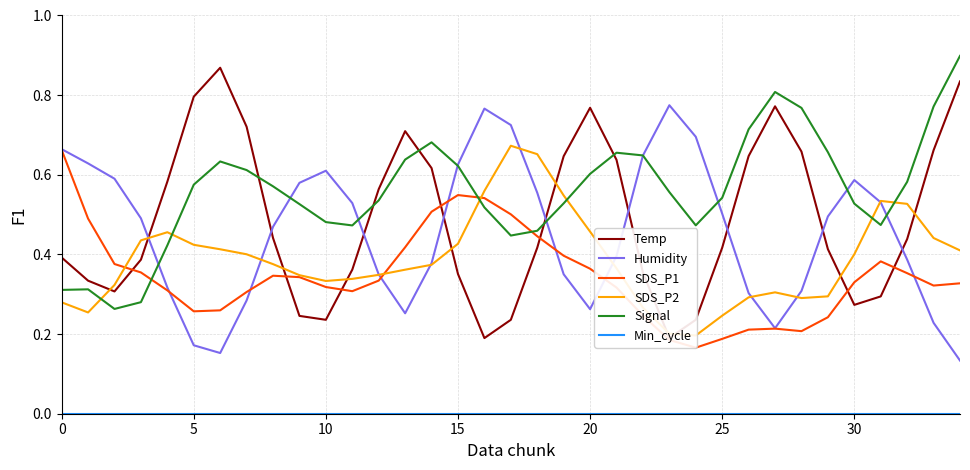

At which label does Signal reach its peak?

34